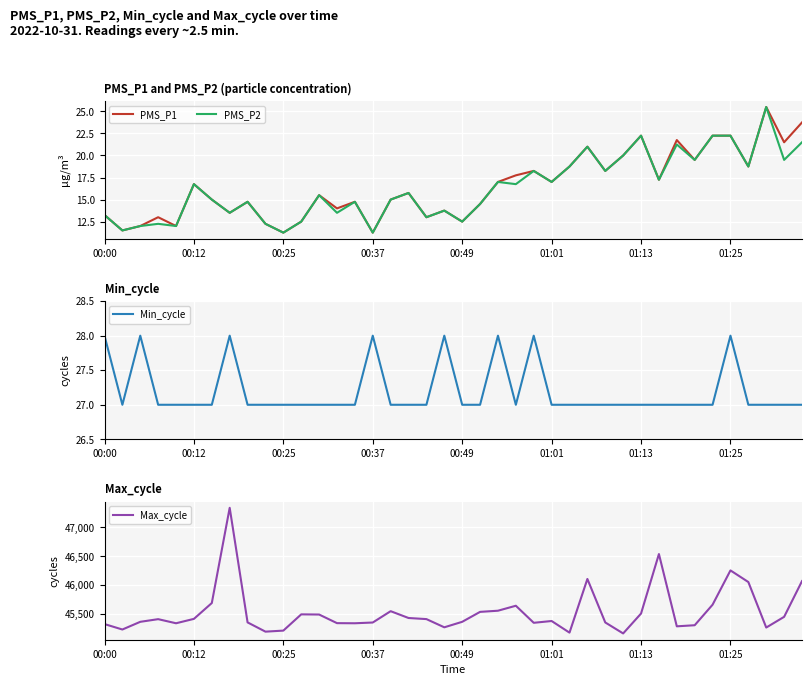

Does the chart display data point markers on the line(s)?

No